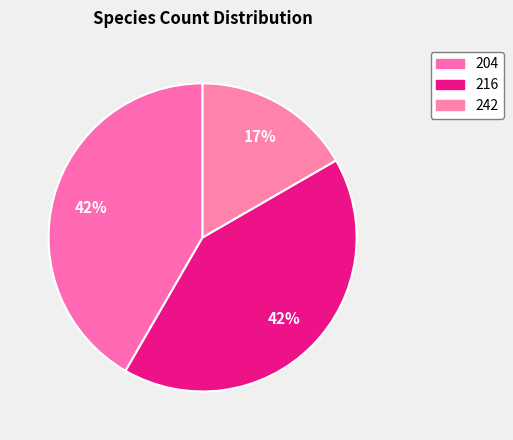

How many segments does this pie chart have?

3